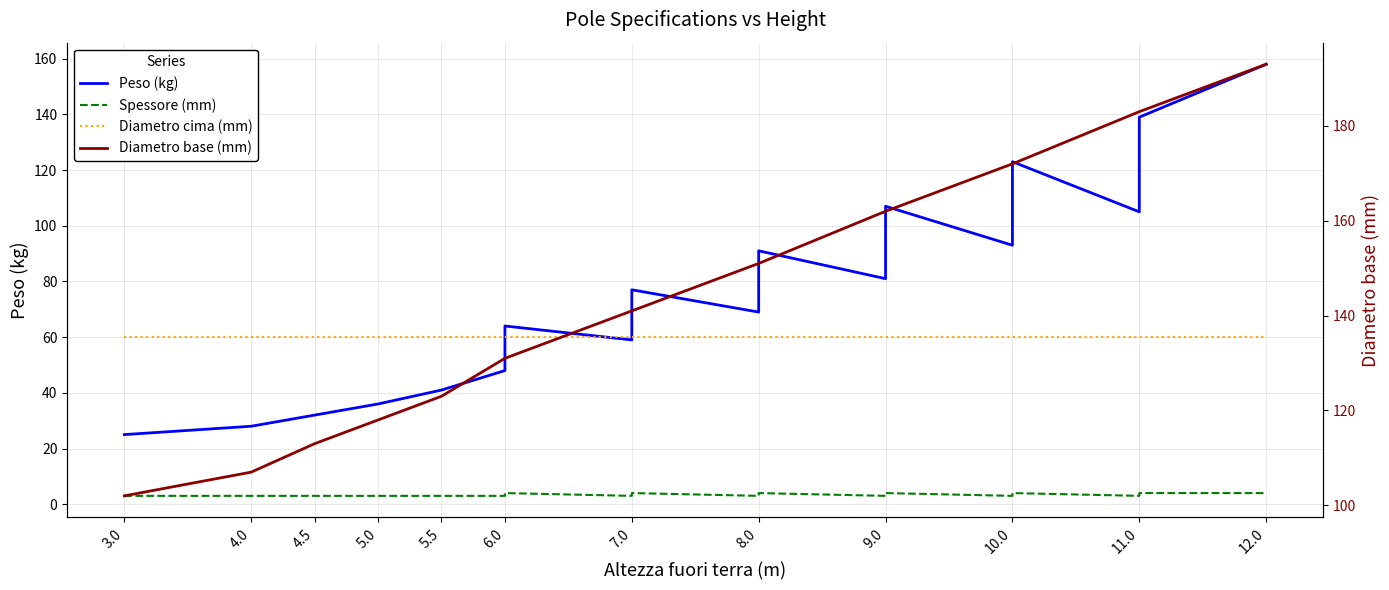

What is the sum of all Diametro base (mm) values?

2636